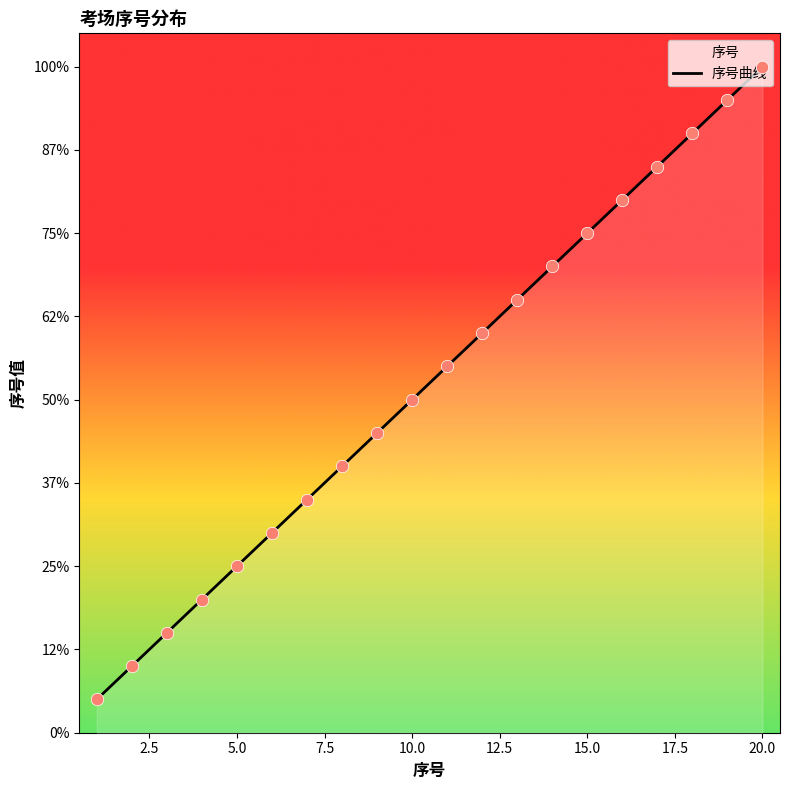

What is the ratio of the value at 17 to the value at 5?

3.4